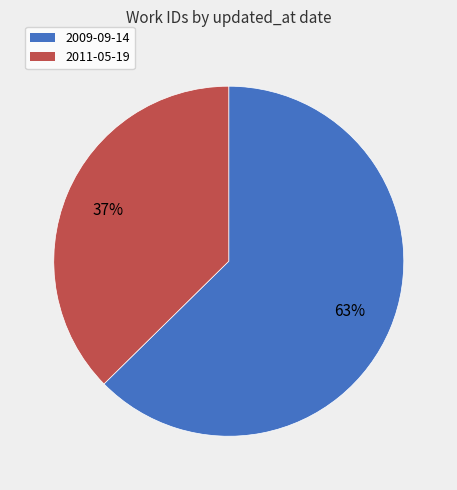

Does any single category account for the majority?

Yes